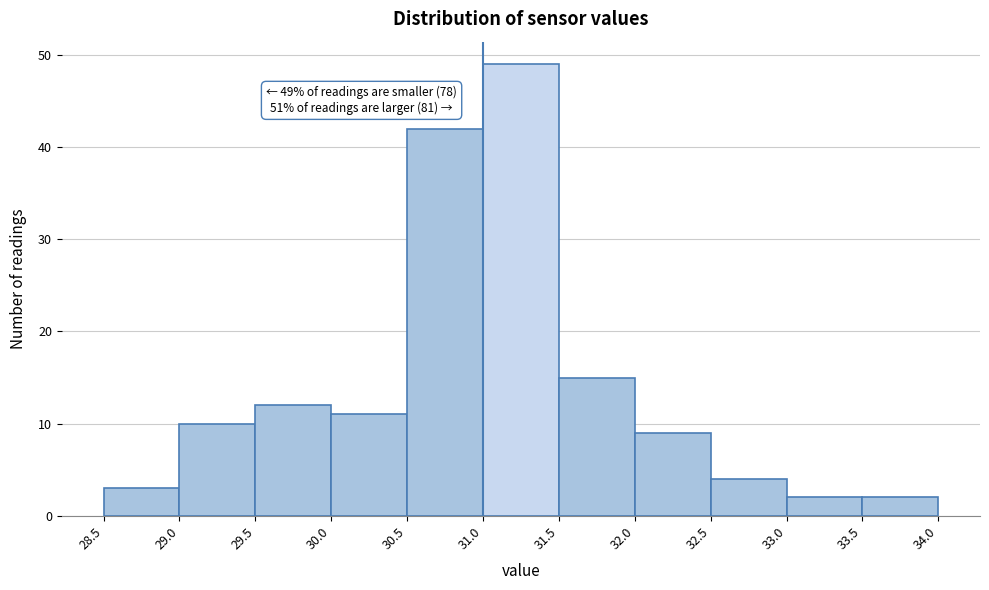

Which range on the x-axis has the tallest bar?

31.0 to 31.5